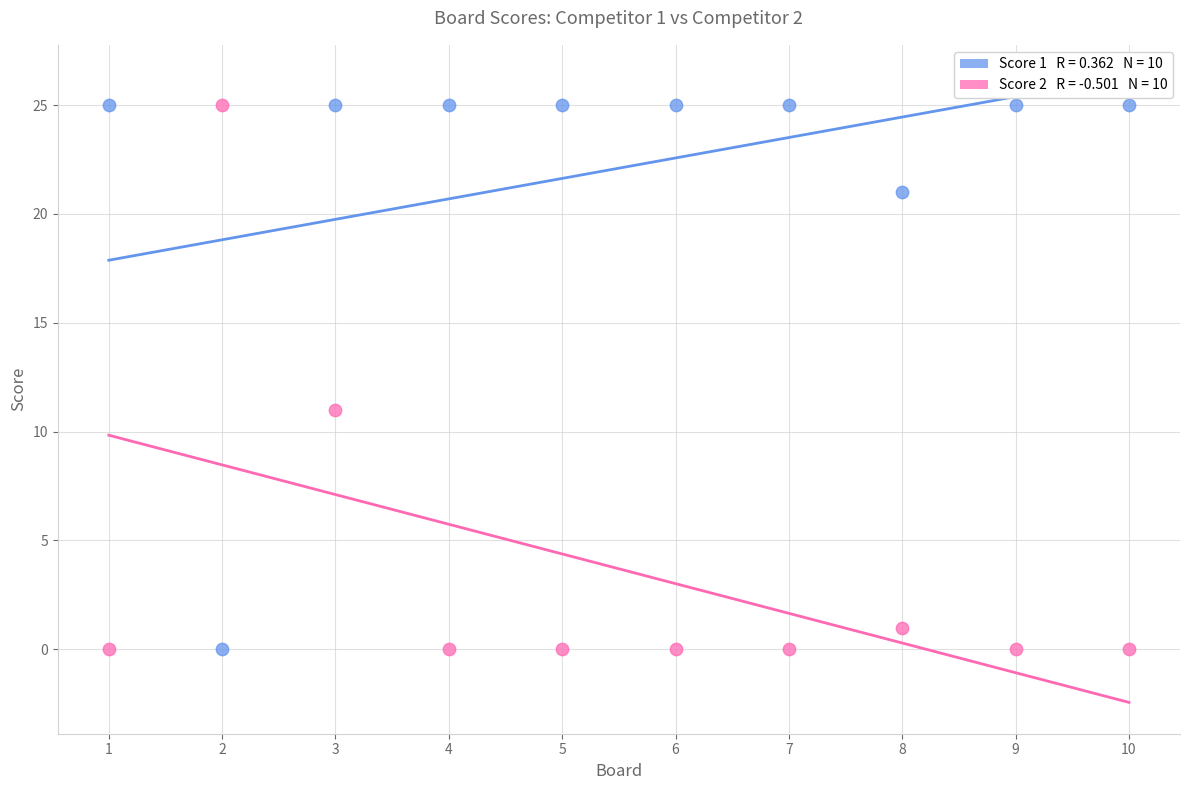

Across all data points, what is the range of X values (max minus min)?

9